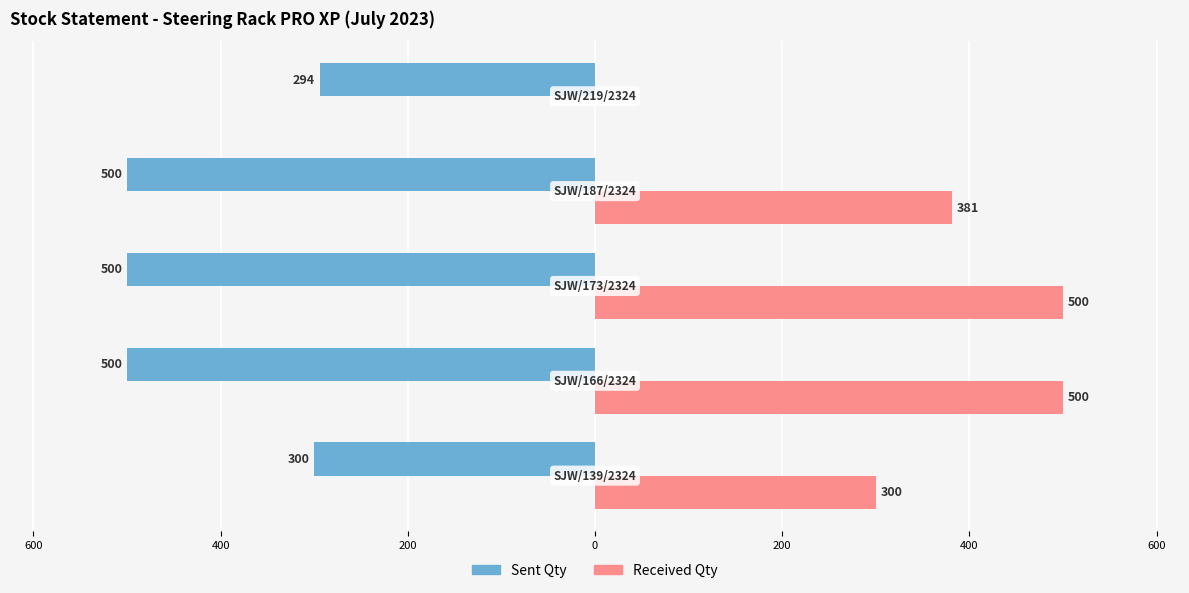

Reading left to right, transcribe all the data shown in this chart.

Sent Qty: -300	-500	-500	-500	-294
Received Qty: 300	500	500	381	0